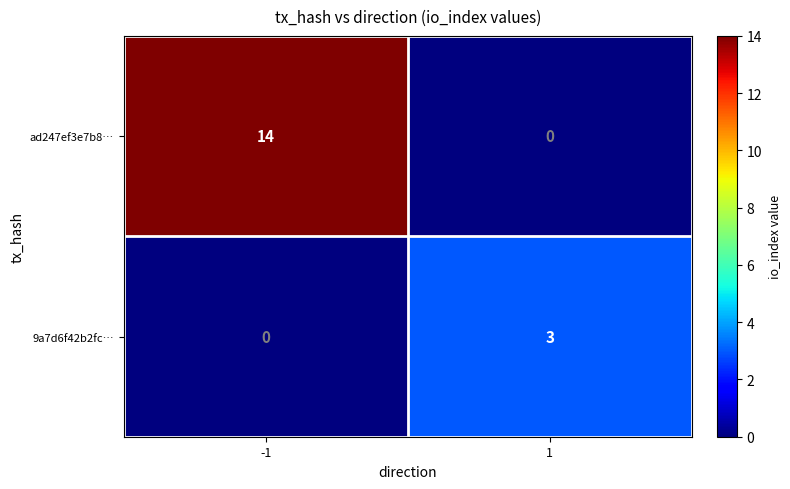

How many data points in ad247ef3e7b8… are less than 14?

1